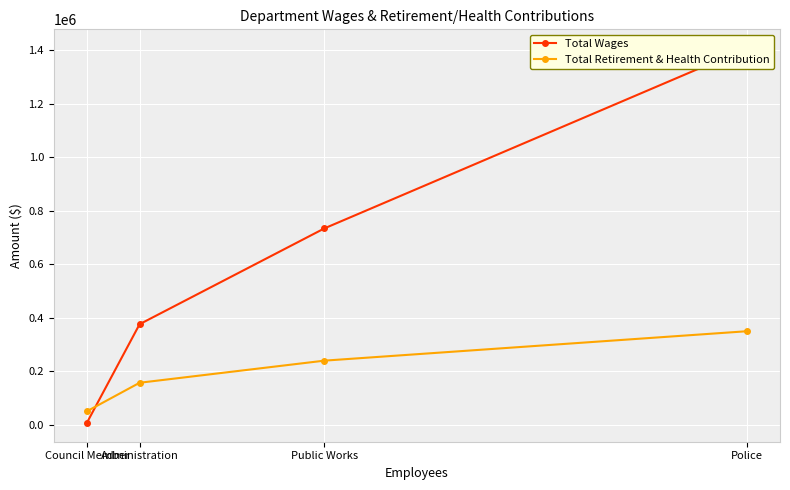

What is the maximum value for Total Retirement & Health Contribution?

350133